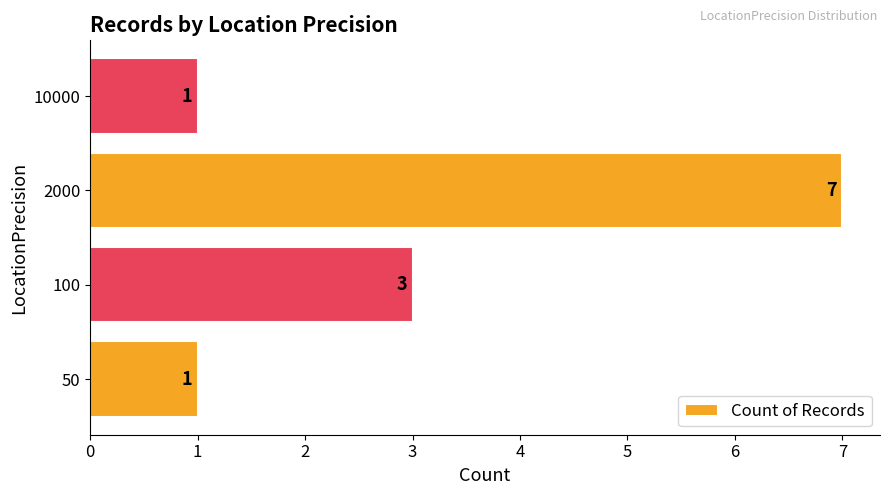

Does the chart contain any negative values?

No